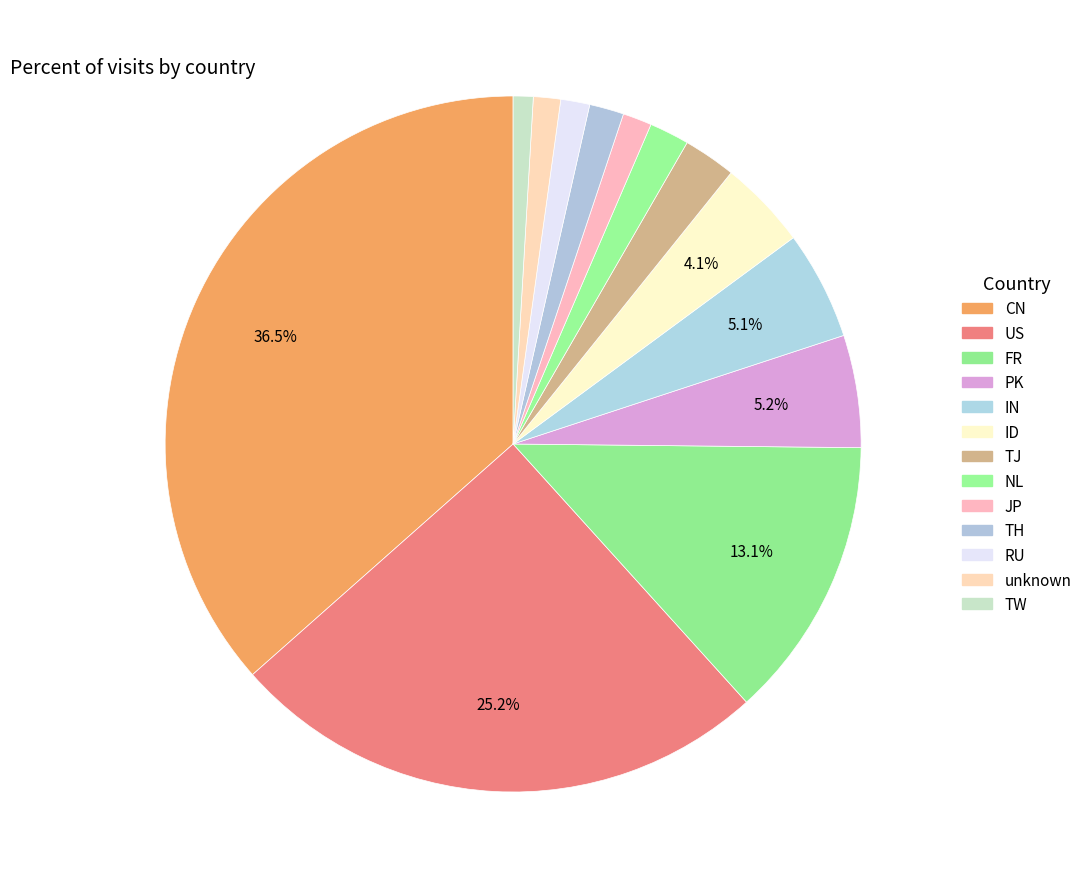

What is the largest slice in the pie chart?

CN